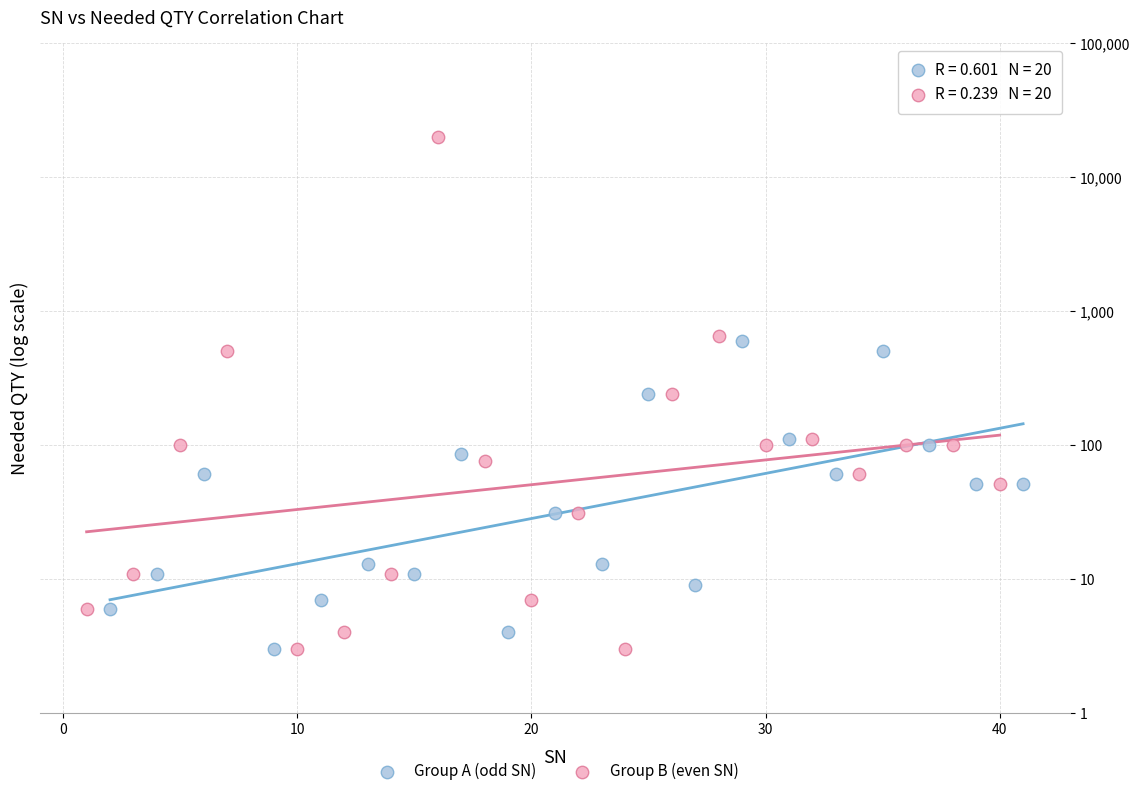

Which series reaches the maximum Y coordinate?

Group B (even SN)